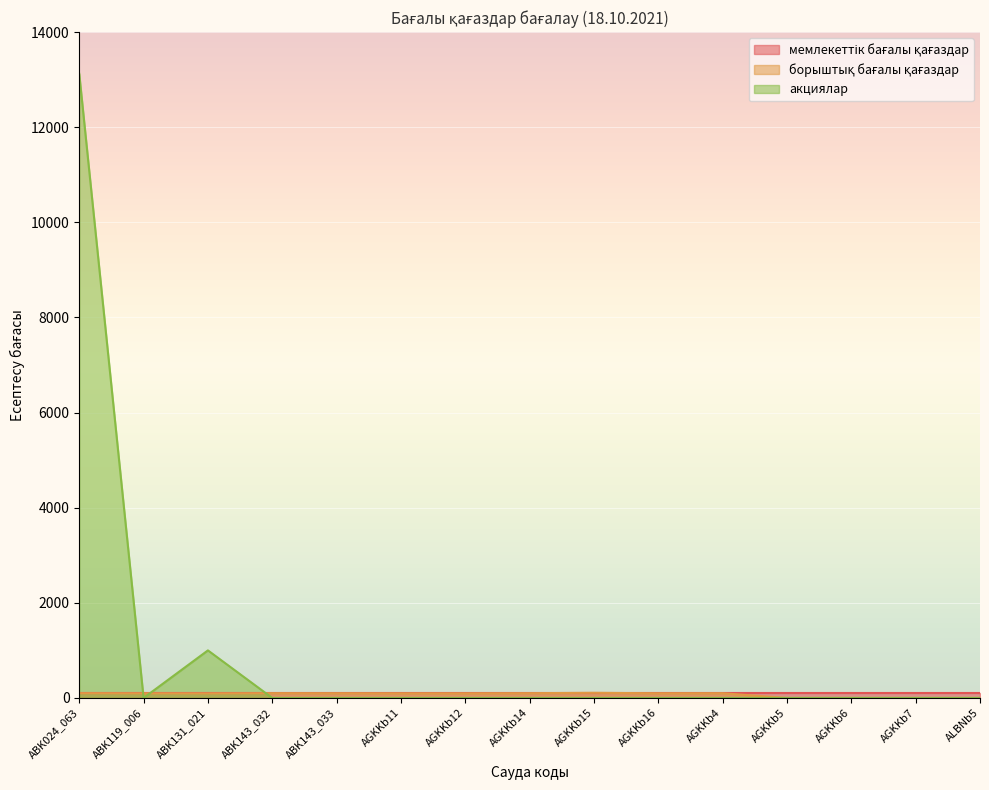

True or false: борыштық бағалы қағаздар has more than 1 interior local peaks.

True